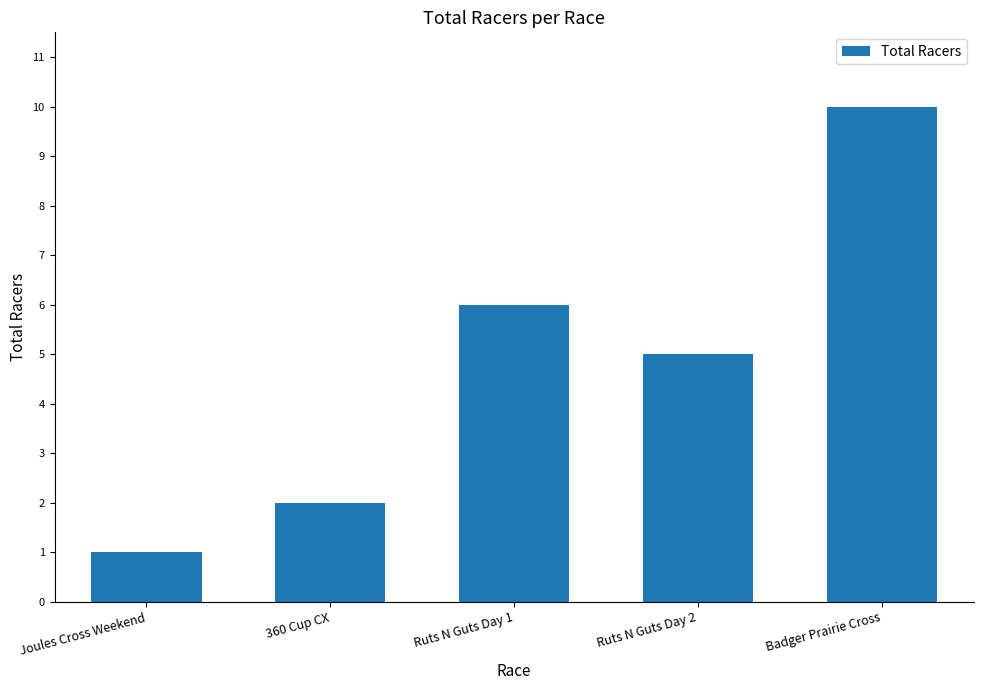

Does the chart contain any negative values?

No